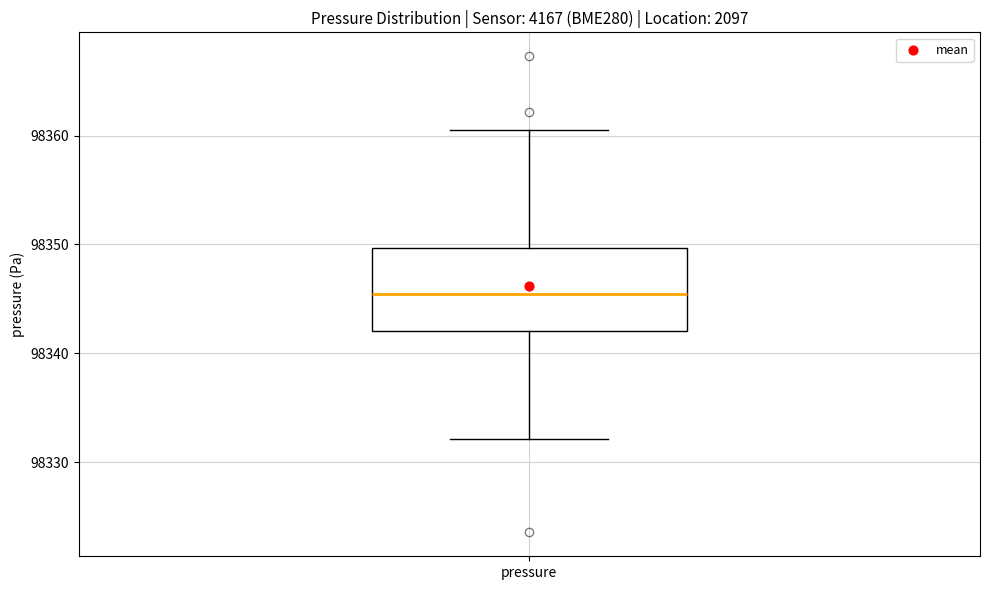

Read this box plot against the y-axis: the position of the median line, the range covered by the box, and the ends of both whiskers. The values are not printed on the chart, so give them approximately, as read against the axis.

median 98345, box 98342 to 98350, whiskers 98332 to 98361